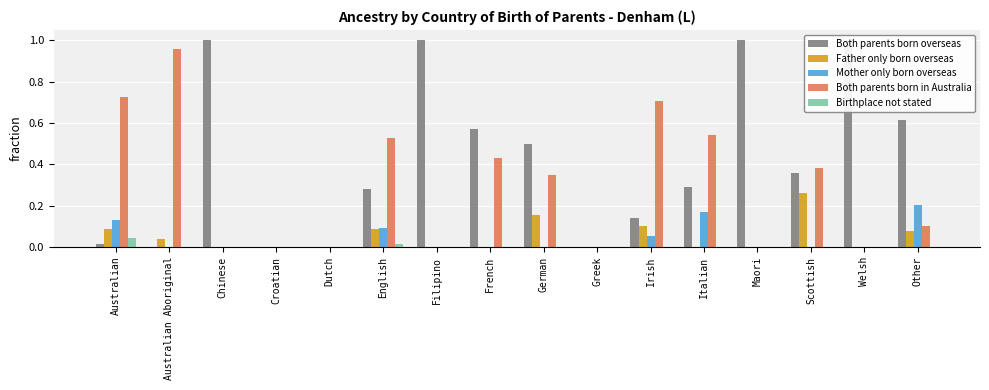

The Both parents born overseas series shows 0.1 at Irish. True or false?

False